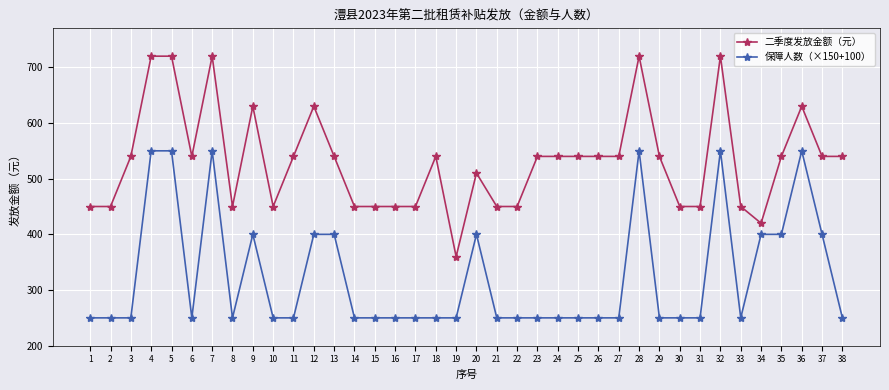

True or false: 保障人数（×150+100） and 二季度发放金额（元） cross at least once.

False